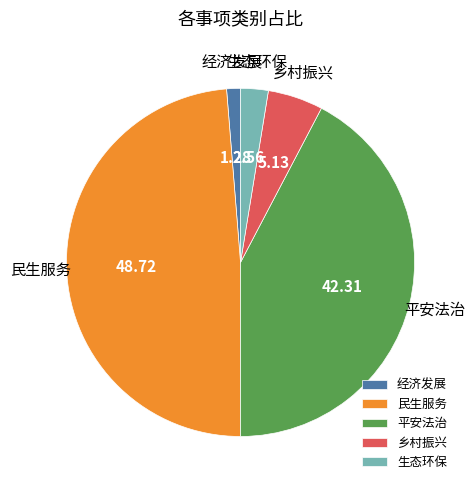

Is 平安法治 the majority of the pie?

No